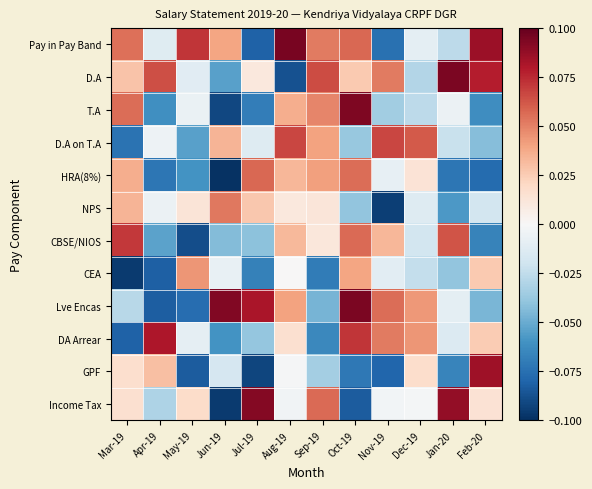

At how many categories does at least one series exceed 0?

12